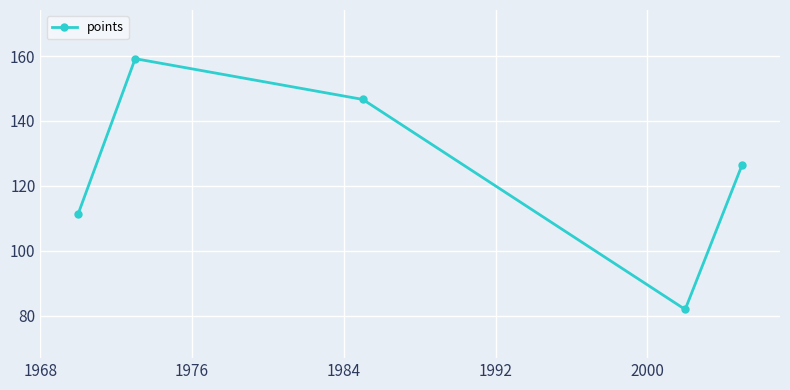

What is the maximum value shown in the chart?

159.2